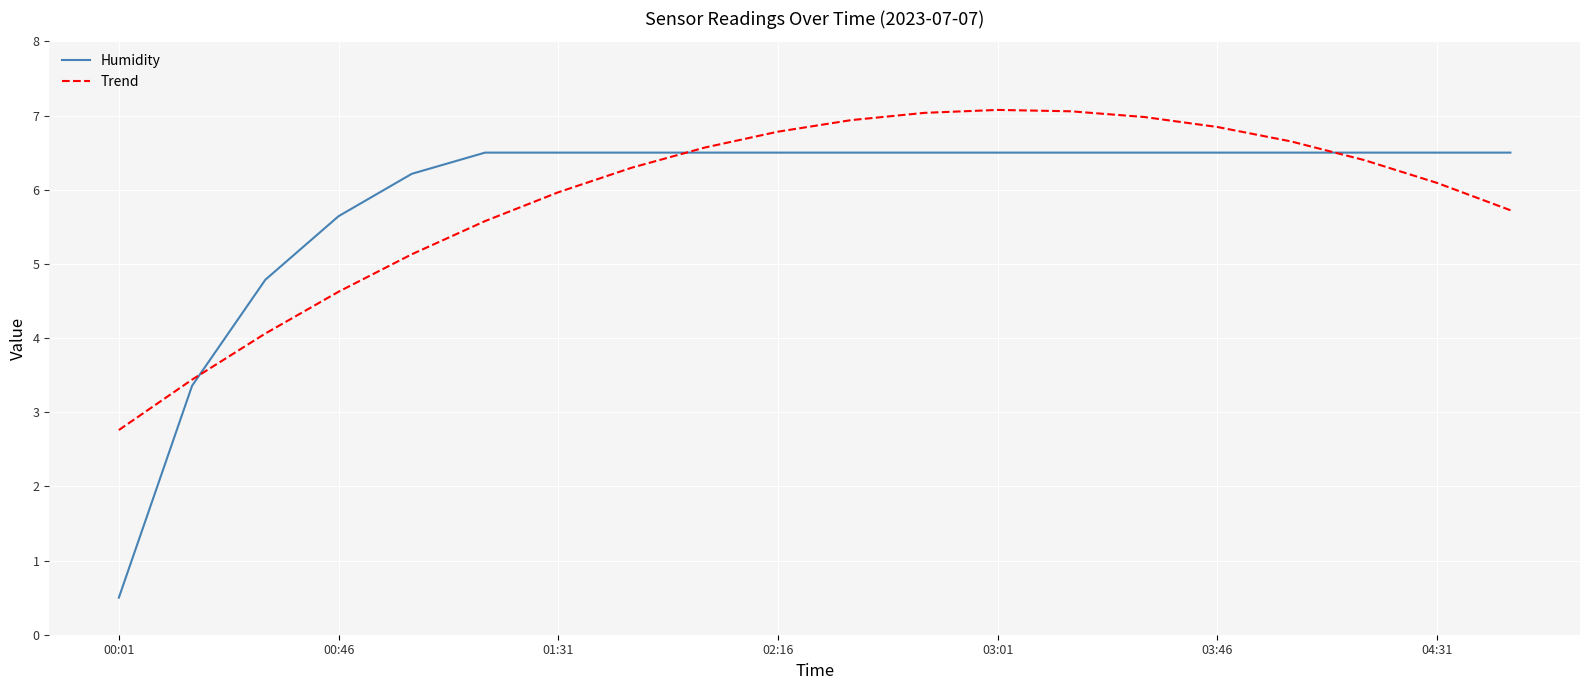

Rank the series by their maximum value, from highest to lowest.

Trend, Humidity